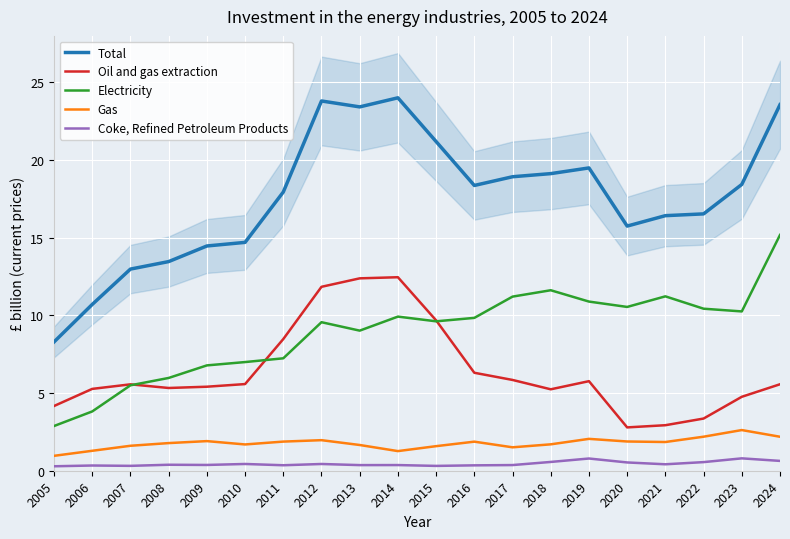

What is the value of the Gas point at the 16th from the left?

1.9